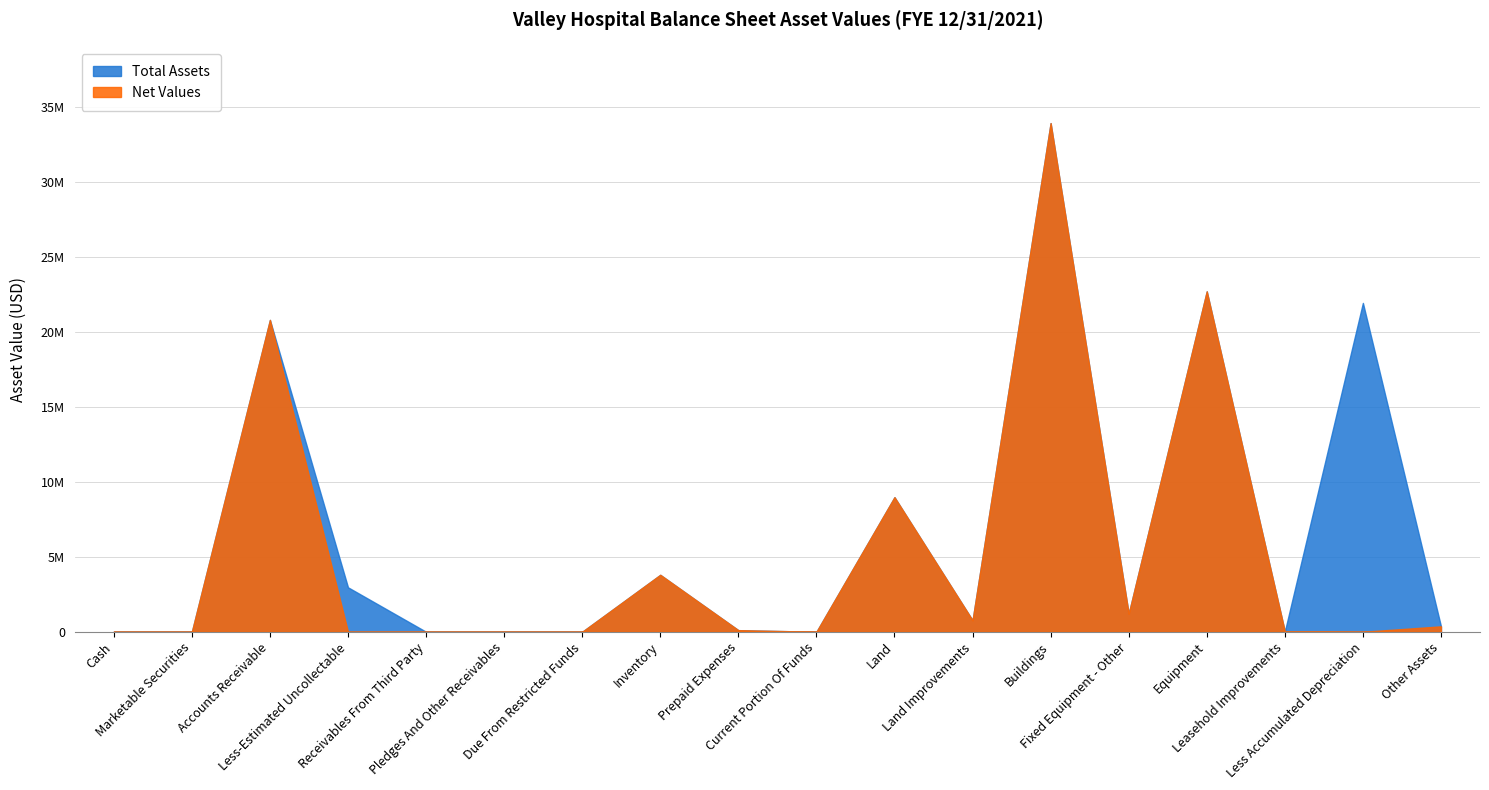

Rank the series at Pledges And Other Receivables from lowest to highest value.

Total Assets, Net Values